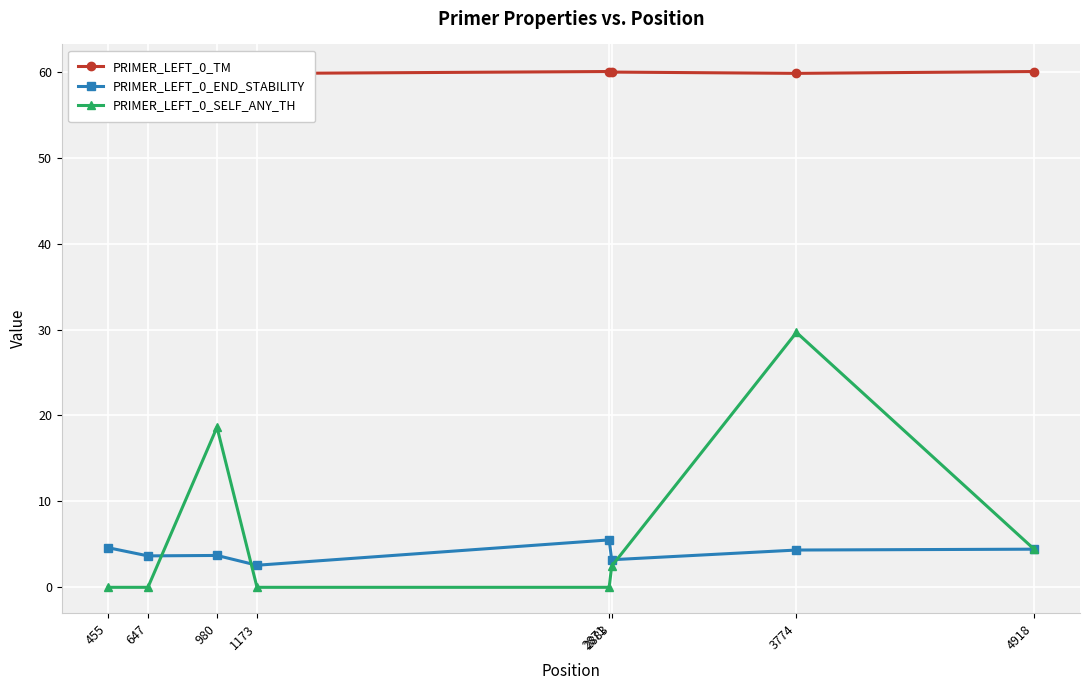

At which category is the sum across all series the highest?

3774